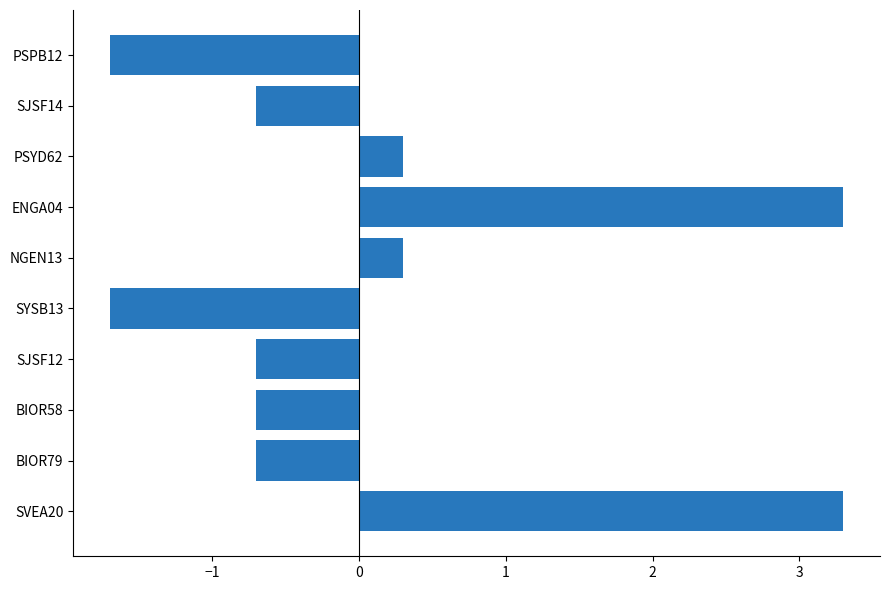

What is the greatest value displayed?

3.3